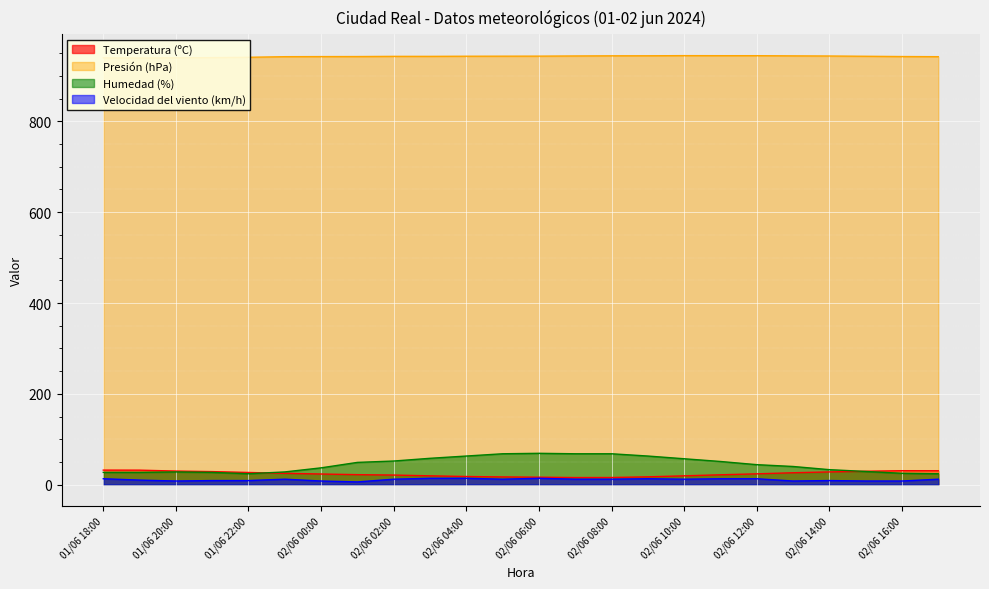

Which category has the lowest value in the Presión (hPa) series?

01/06 19:00